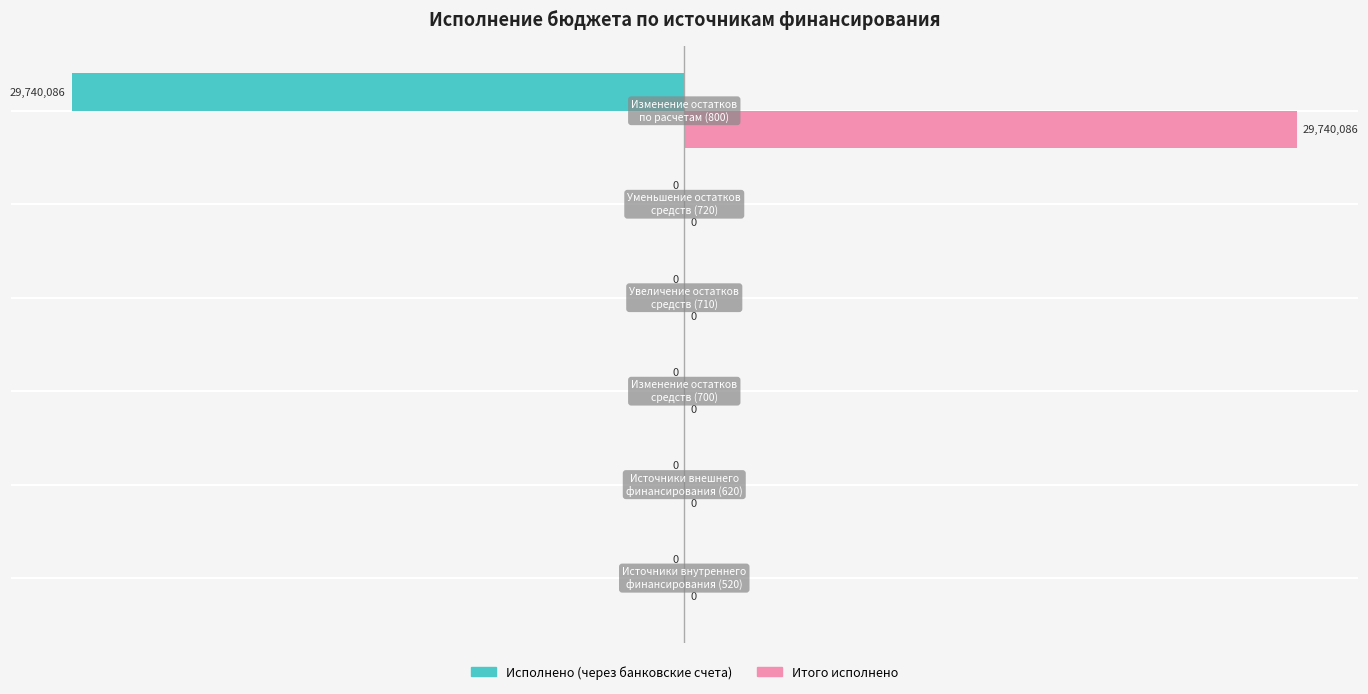

Which series has the largest total across all categories?

Итого исполнено